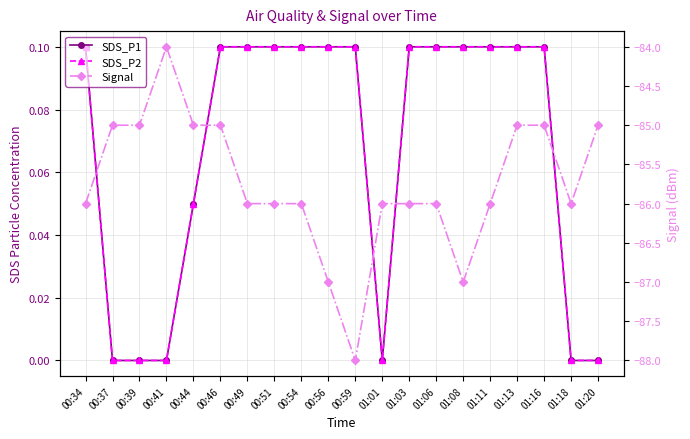

What is the highest value of the SDS_P1 series?

0.1